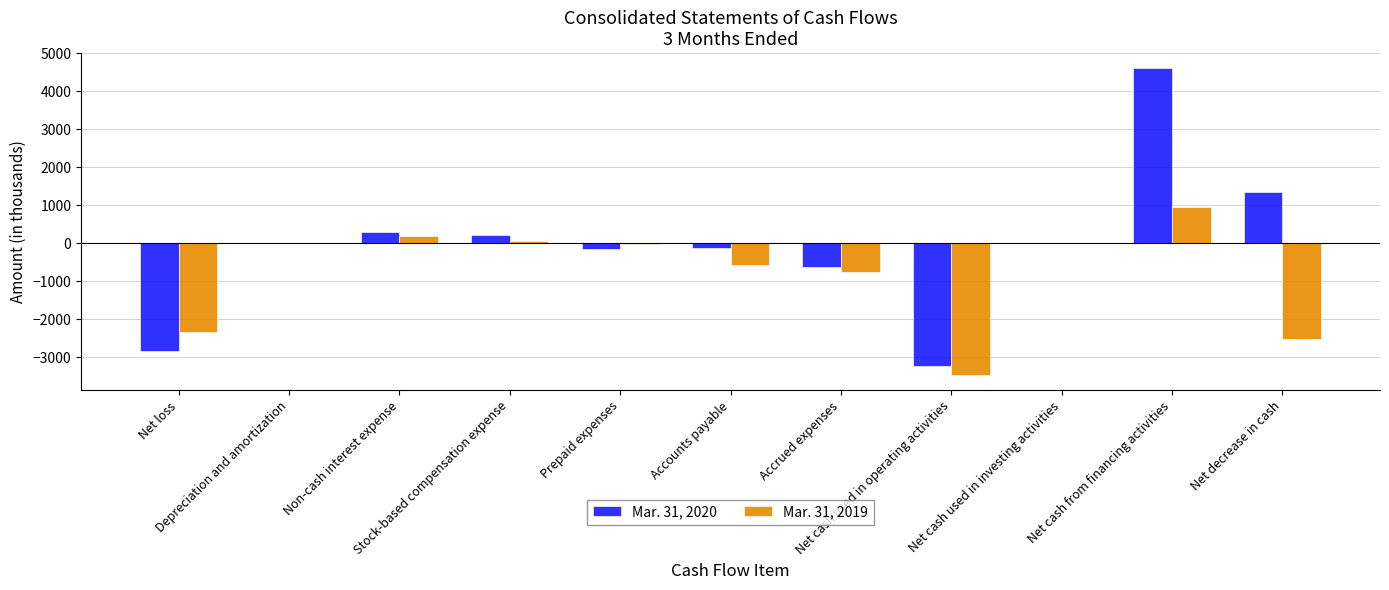

Does the chart contain stacked bars?

No